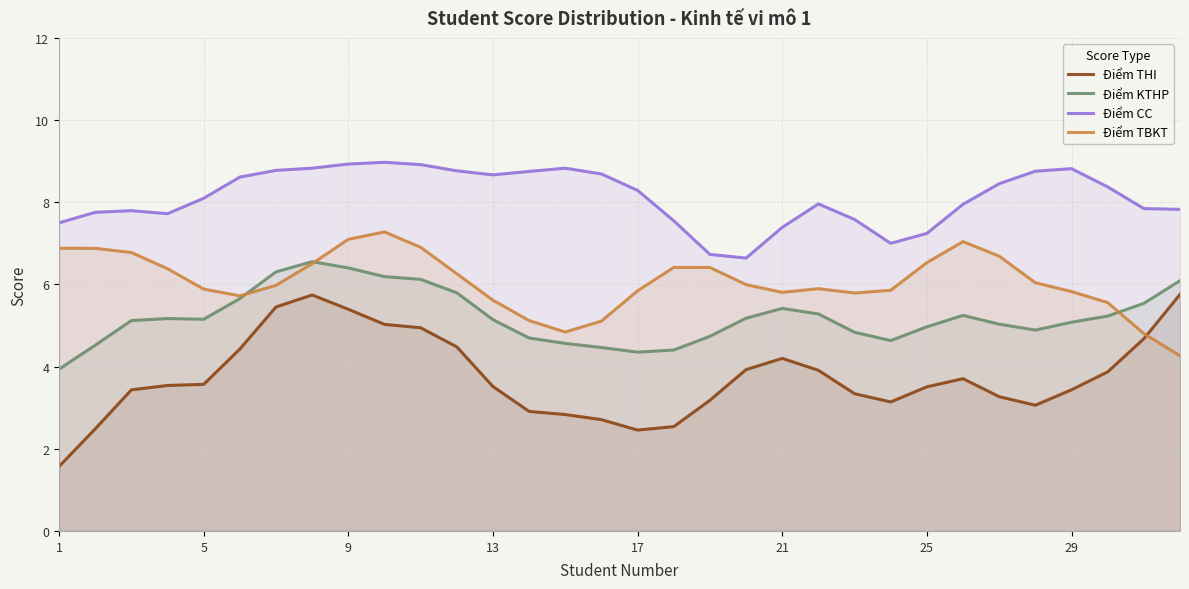

True or false: Điểm THI and Điểm KTHP cross at least once.

False